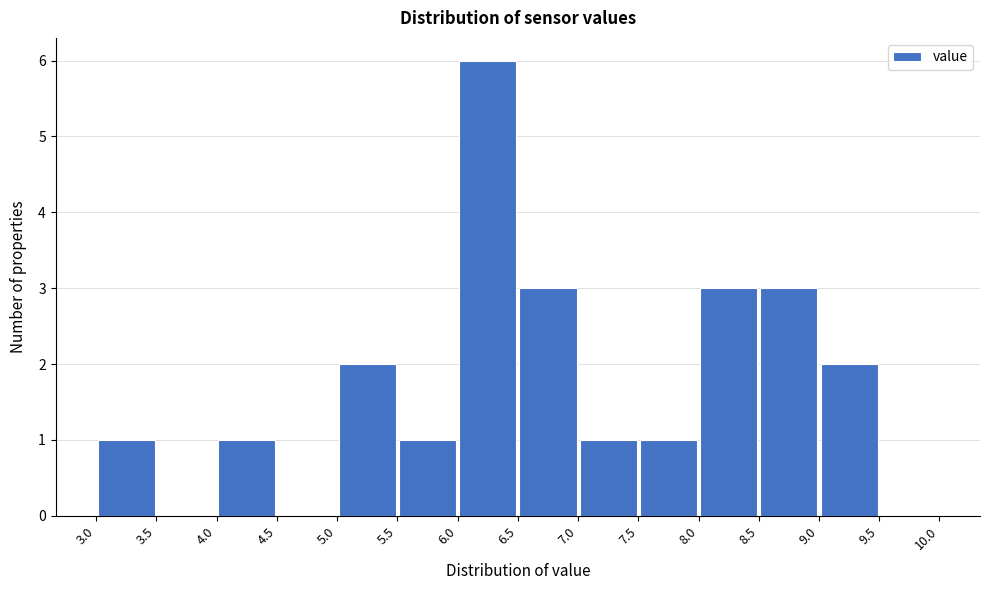

Reading left to right, list every bar in this chart as the range it spans on the x-axis followed by its height. The values are not printed on the chart, so give them approximately, as read against the axis.

3.0 to 3.5: 1
3.5 to 4.0: 0
4.0 to 4.5: 1
4.5 to 5.0: 0
5.0 to 5.5: 2
5.5 to 6.0: 1
6.0 to 6.5: 6
6.5 to 7.0: 3
7.0 to 7.5: 1
7.5 to 8.0: 1
8.0 to 8.5: 3
8.5 to 9.0: 3
9.0 to 9.5: 2
9.5 to 10.0: 0